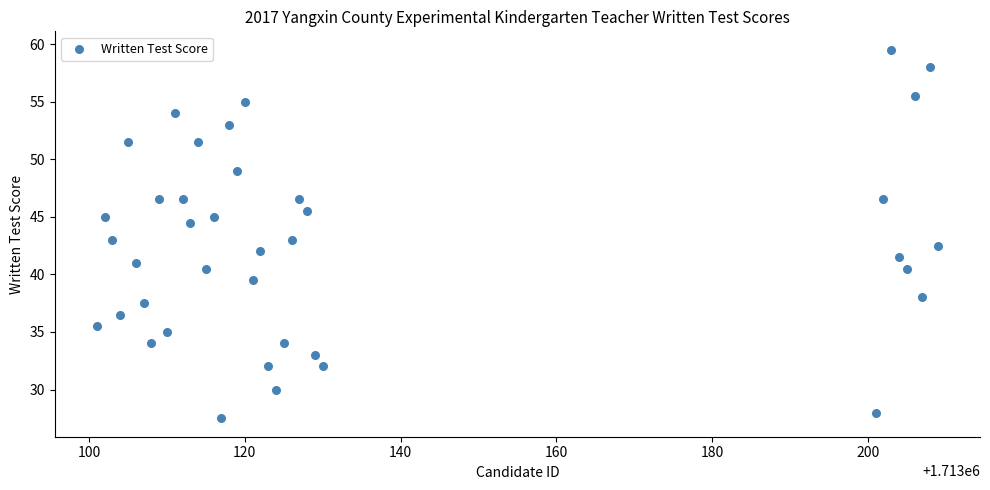

What is the range of Y values (max minus min)?

32.0